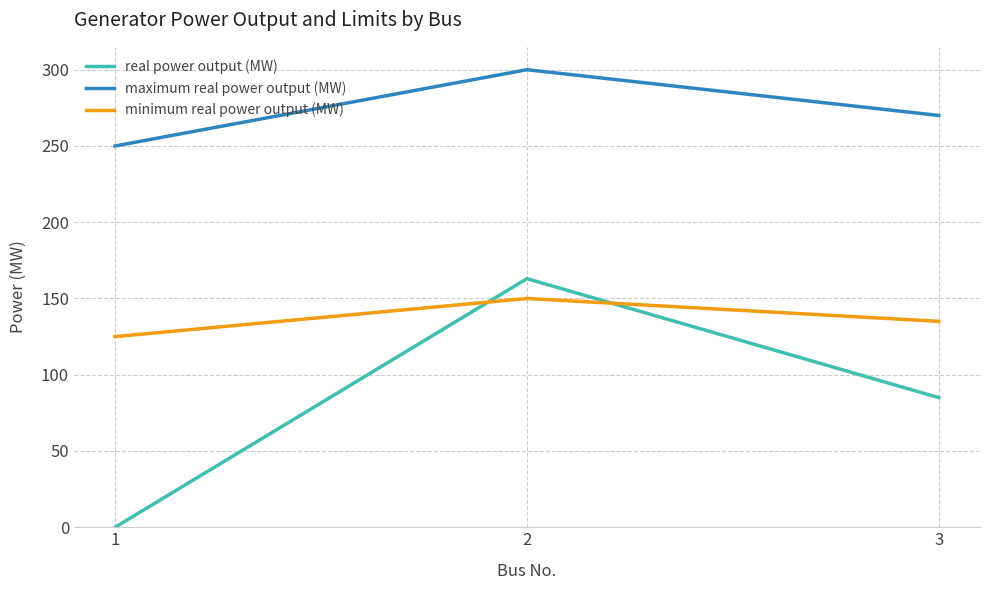

Which series has the largest range (max minus min)?

real power output (MW)